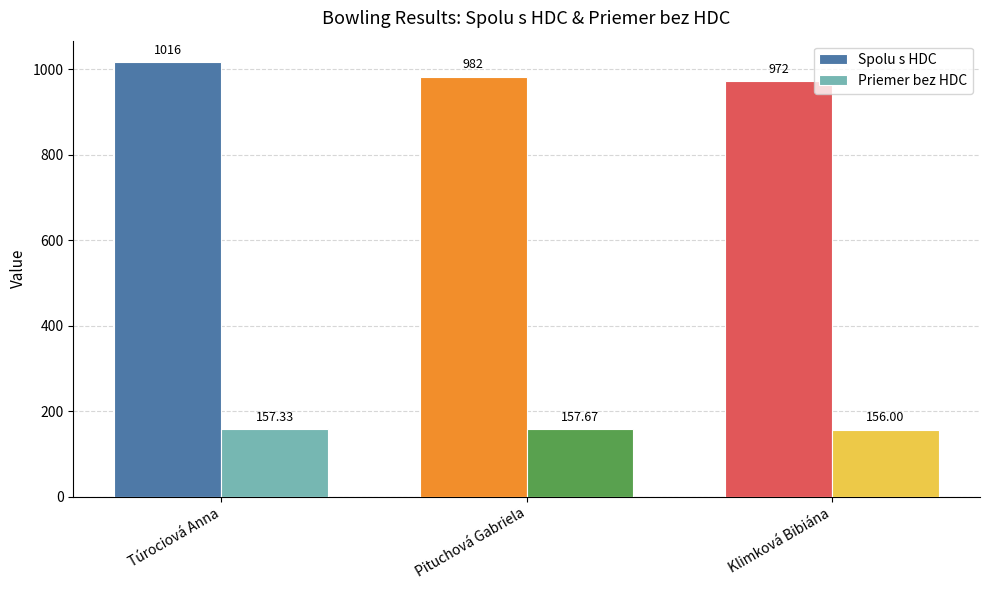

What is the difference between the maximum and minimum values in the Spolu s HDC series?

44.0